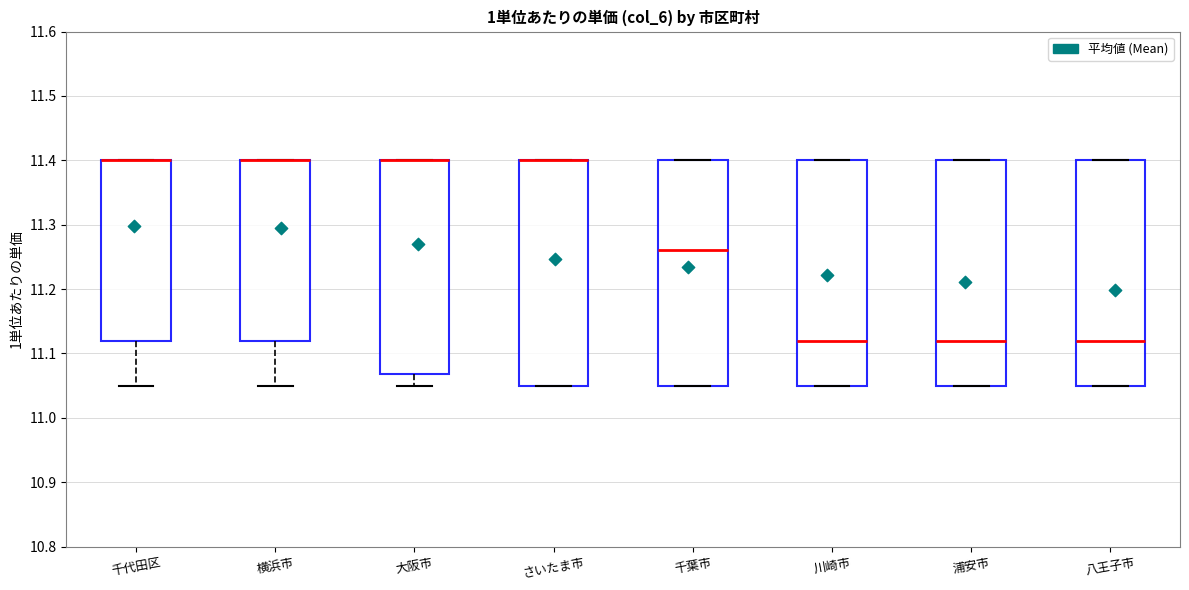

Reading left to right, read every box against the y-axis: the position of its median line, the range the box covers, and the ends of its whiskers. The values are not printed on the chart, so give them approximately, as read against the axis.

千代田区: median 11.40 (drawn on the box's upper edge), box 11.12 to 11.40, whiskers 11.05 to 11.40
横浜市: median 11.40 (drawn on the box's upper edge), box 11.12 to 11.40, whiskers 11.05 to 11.40
大阪市: median 11.40 (drawn on the box's upper edge), box 11.07 to 11.40, whiskers 11.05 to 11.40
さいたま市: median 11.40 (drawn on the box's upper edge), box 11.05 to 11.40, whiskers 11.05 to 11.40
千葉市: median 11.26, box 11.05 to 11.40, whiskers 11.05 to 11.40
川崎市: median 11.12, box 11.05 to 11.40, whiskers 11.05 to 11.40
浦安市: median 11.12, box 11.05 to 11.40, whiskers 11.05 to 11.40
八王子市: median 11.12, box 11.05 to 11.40, whiskers 11.05 to 11.40